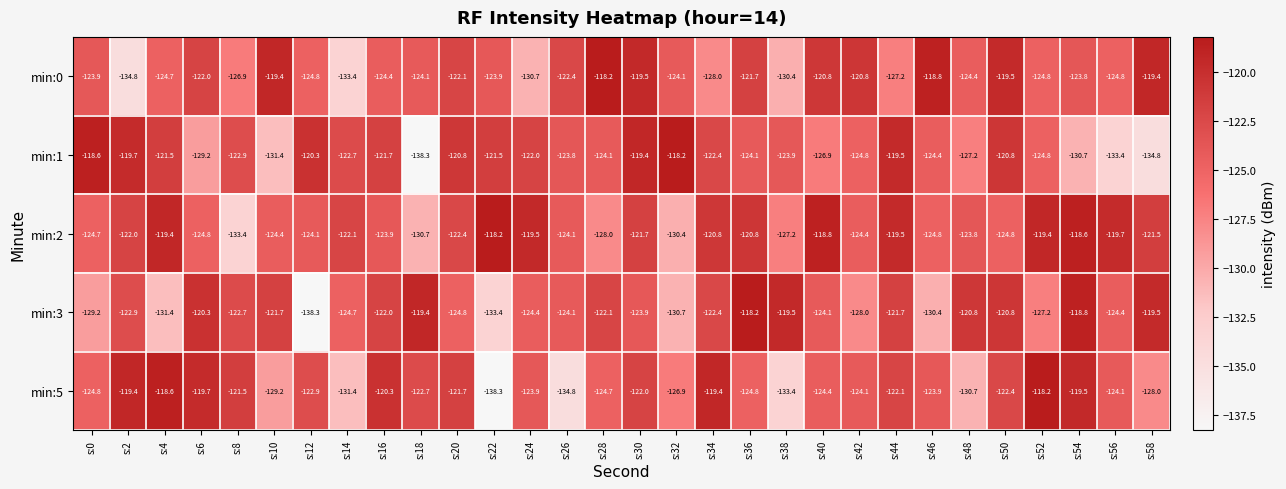

Which series has the largest total across all categories?

min:2